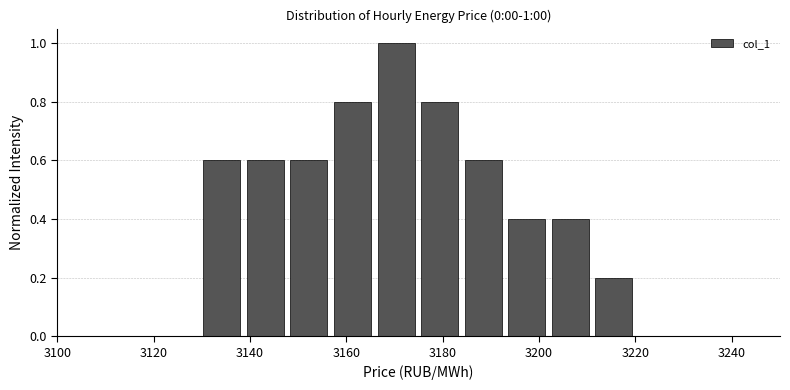

Which range on the x-axis has the tallest bar?

3166 to 3174